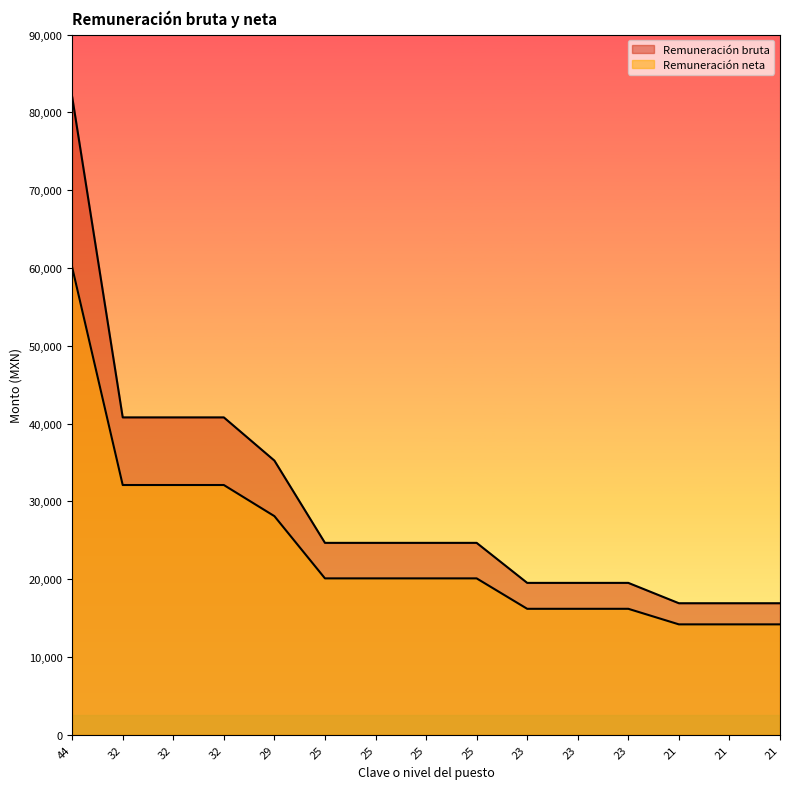

What is the difference between the second highest and minimum values in the Remuneración bruta series?

23888.0